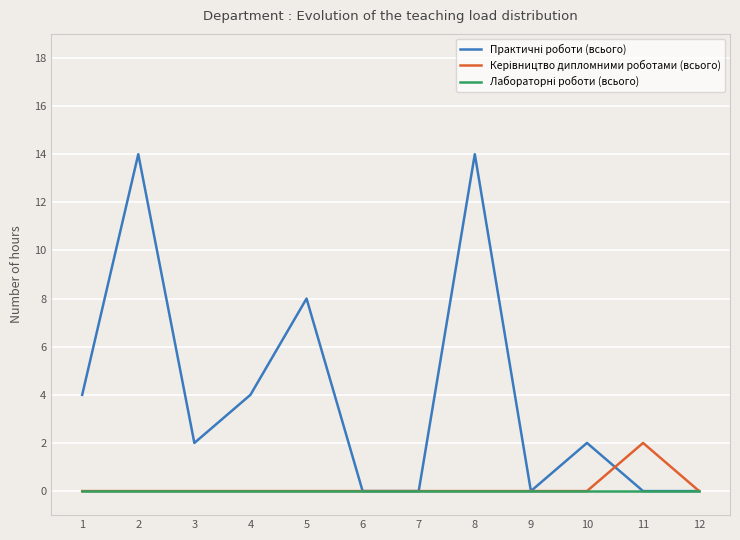

How many categories are shown in the chart?

12